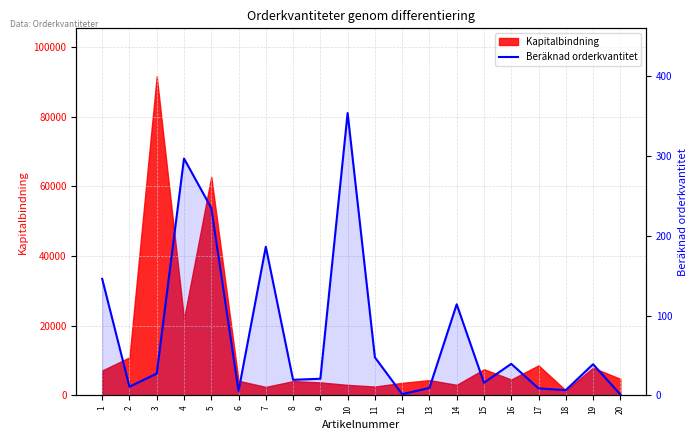

How many lines are shown in the chart?

1